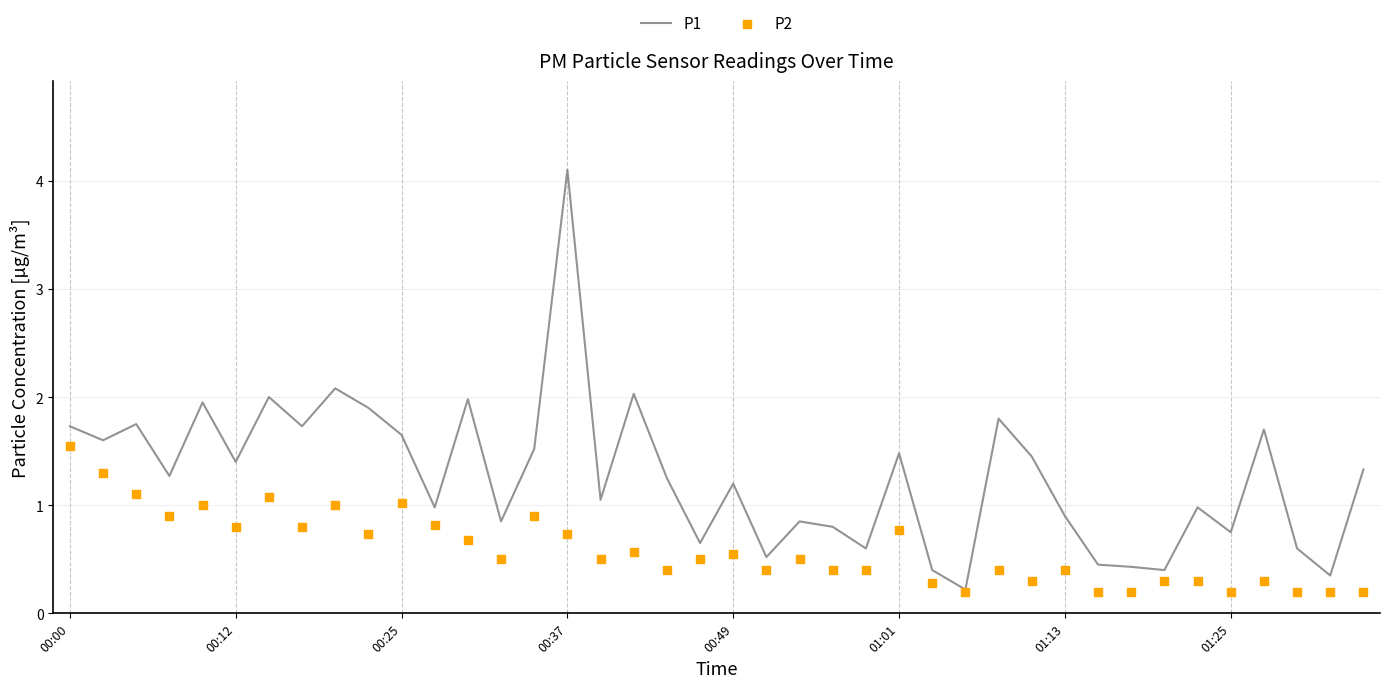

What are all the series names shown in the legend?

P1, P2